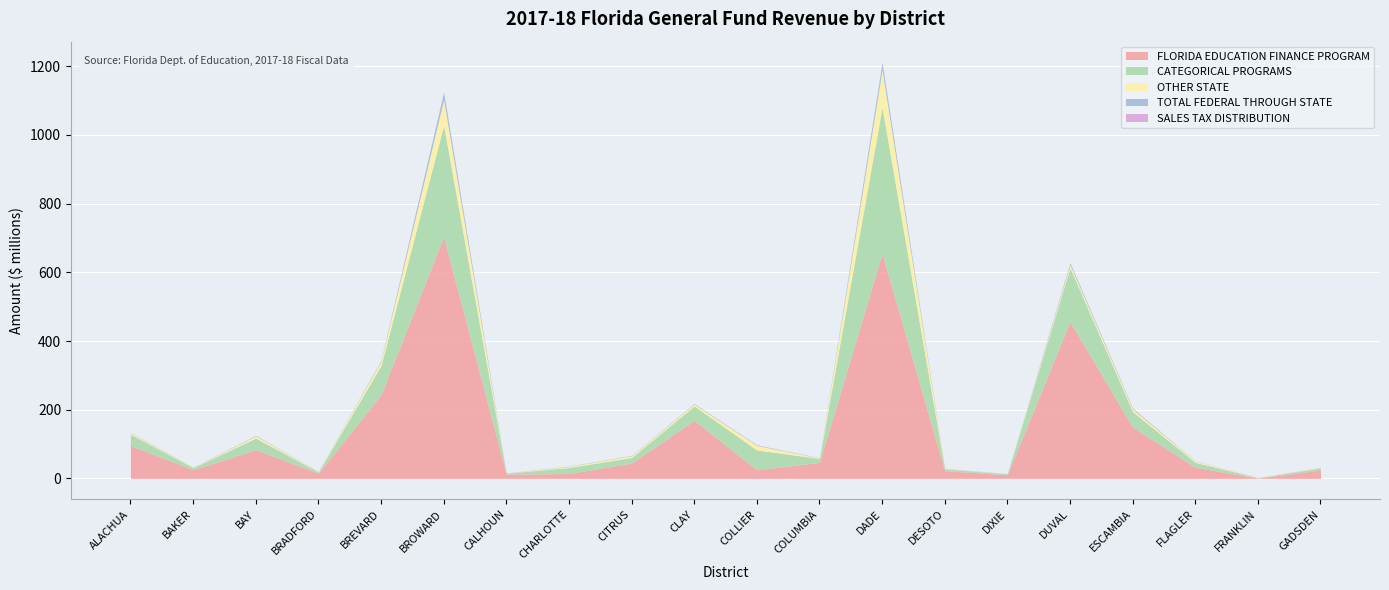

True or false: TOTAL FEDERAL THROUGH STATE and CATEGORICAL PROGRAMS cross at least once.

False